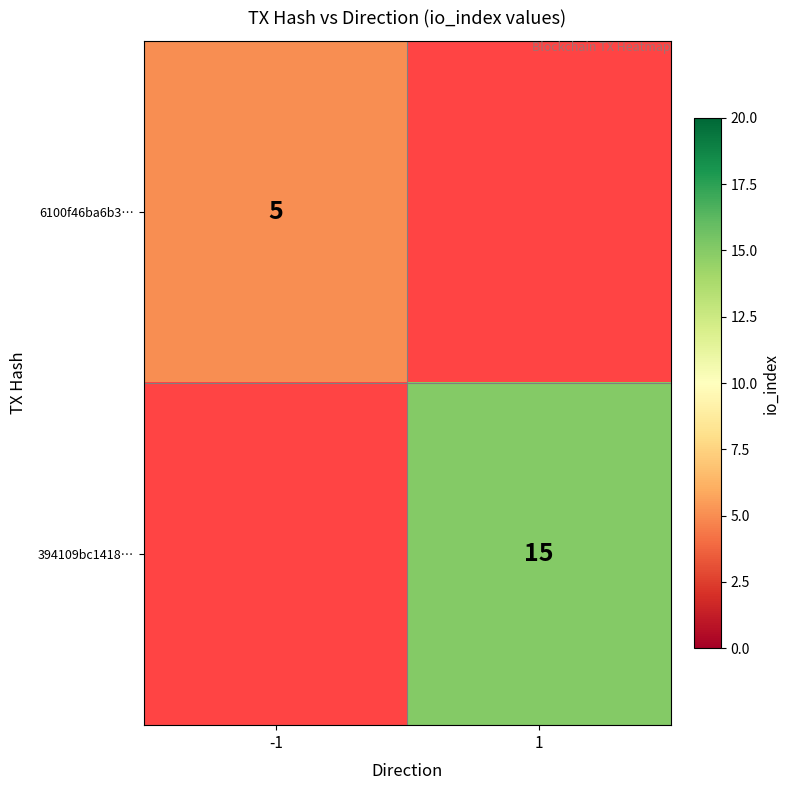

The 394109bc1418… series shows 7 at 1. True or false?

False